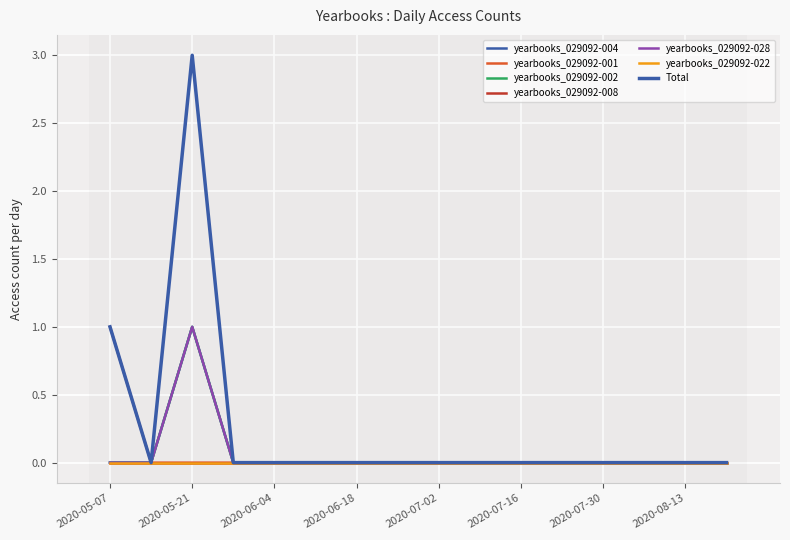

Does the chart have visible grid lines?

Yes